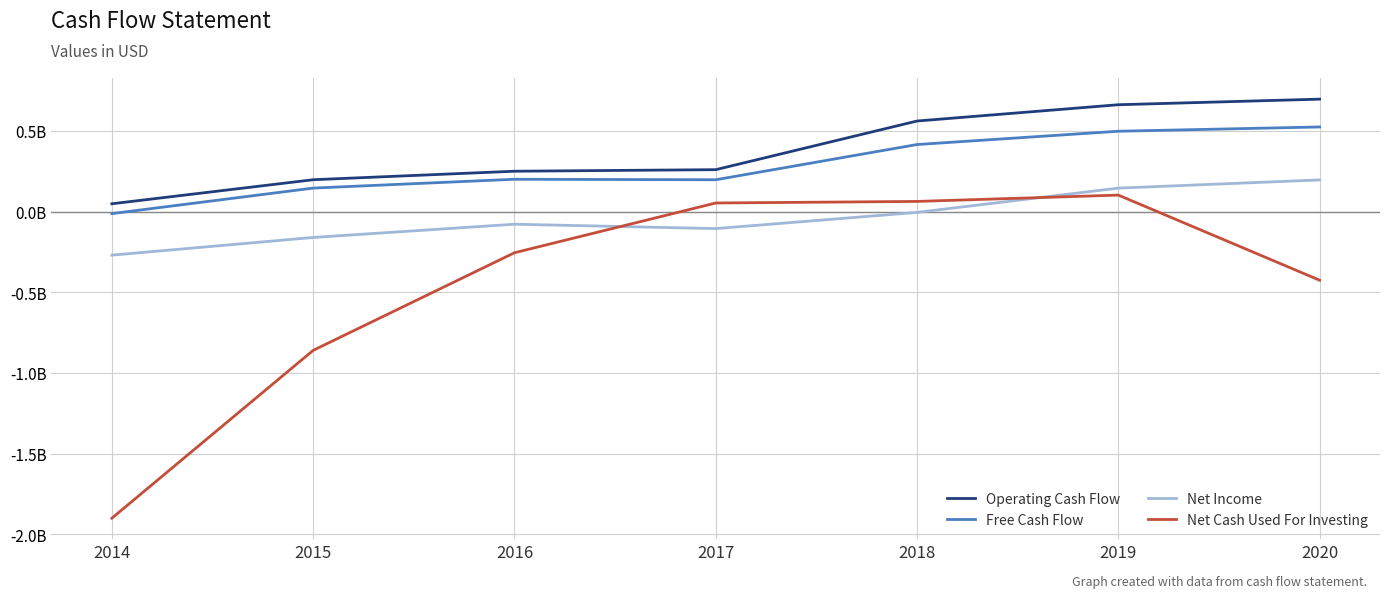

What is the greatest value displayed?

0.7